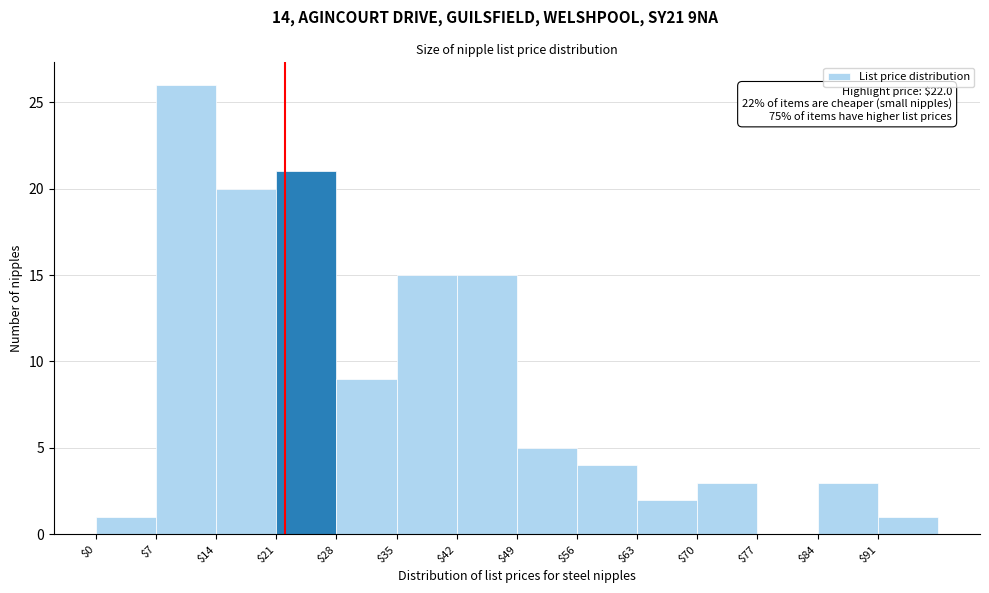

Over which range of the x-axis is the bar tallest?

7 to 14